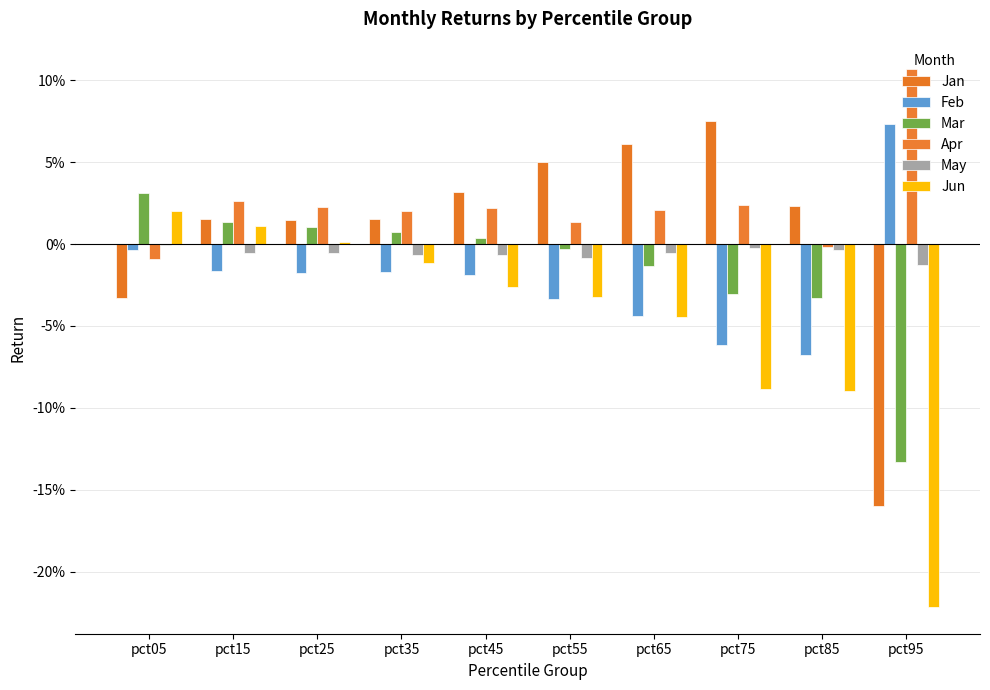

Which has a higher value, pct55 or pct05?

pct55